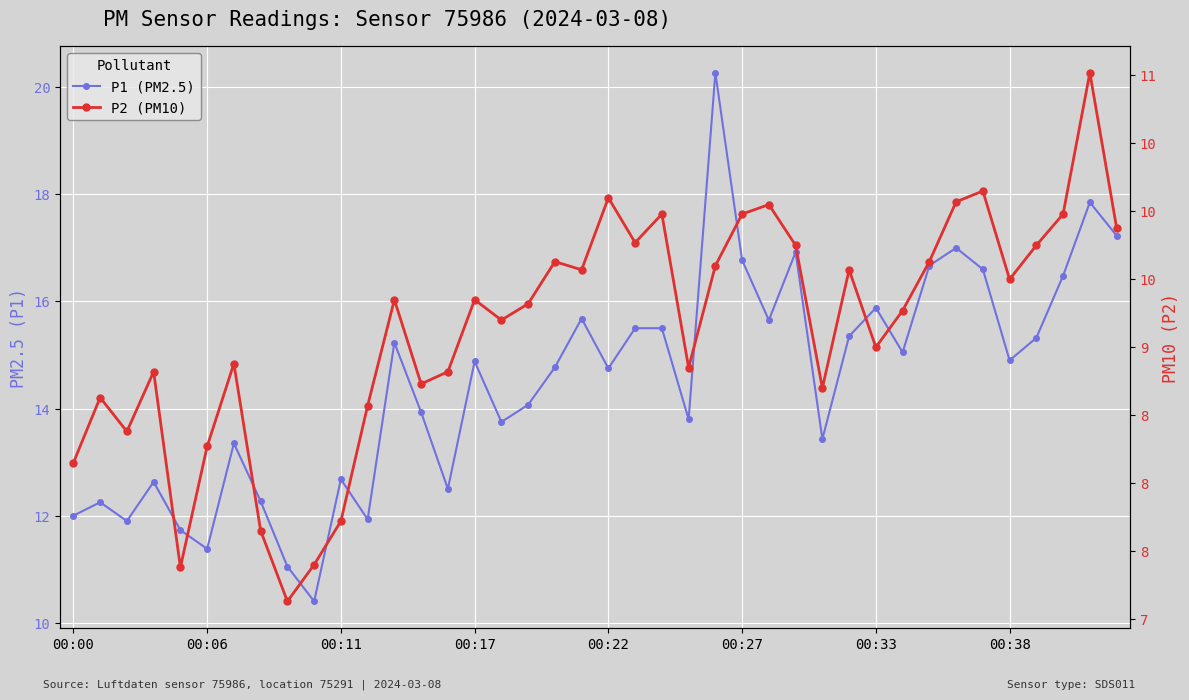

What are all the series names shown in the legend?

P1, P2